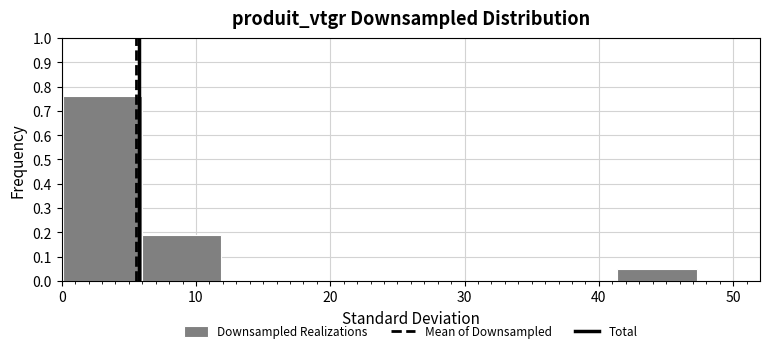

Reading left to right, list every bar in this chart as the range it spans on the x-axis followed by its height. Neither the bar edges nor the heights are printed on the chart, so give them approximately, as read against the axes.

0 to 6: 0.76
6 to 12: 0.19
12 to 18: 0
18 to 24: 0
24 to 30: 0
30 to 35: 0
35 to 41: 0
41 to 47: 0.05